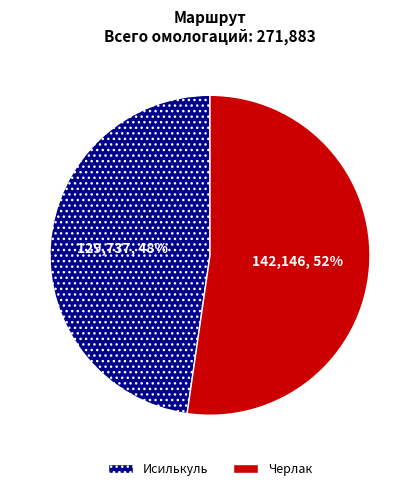

True or false: Черлак accounts for 65% of the total.

False